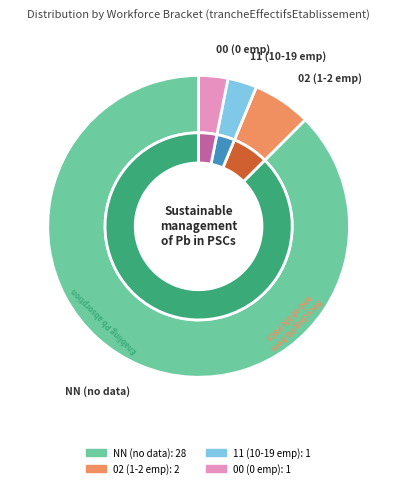

What is the change in value from 02 to 11?

-1